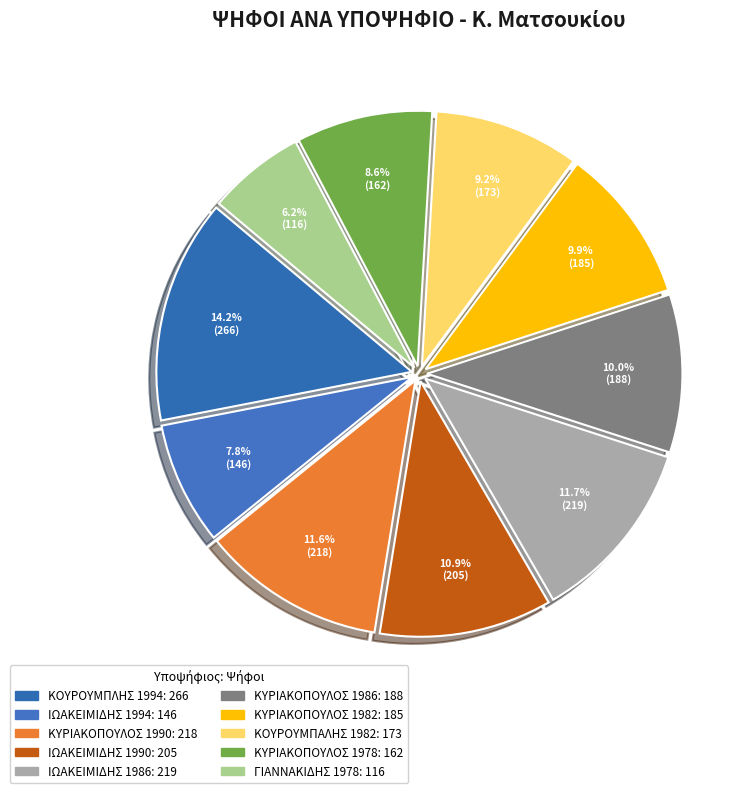

Which has a higher value, ΚΟΥΡΟΥΜΠΛΗΣ 1994 or ΚΥΡΙΑΚΟΠΟΥΛΟΣ 1982?

ΚΟΥΡΟΥΜΠΛΗΣ 1994